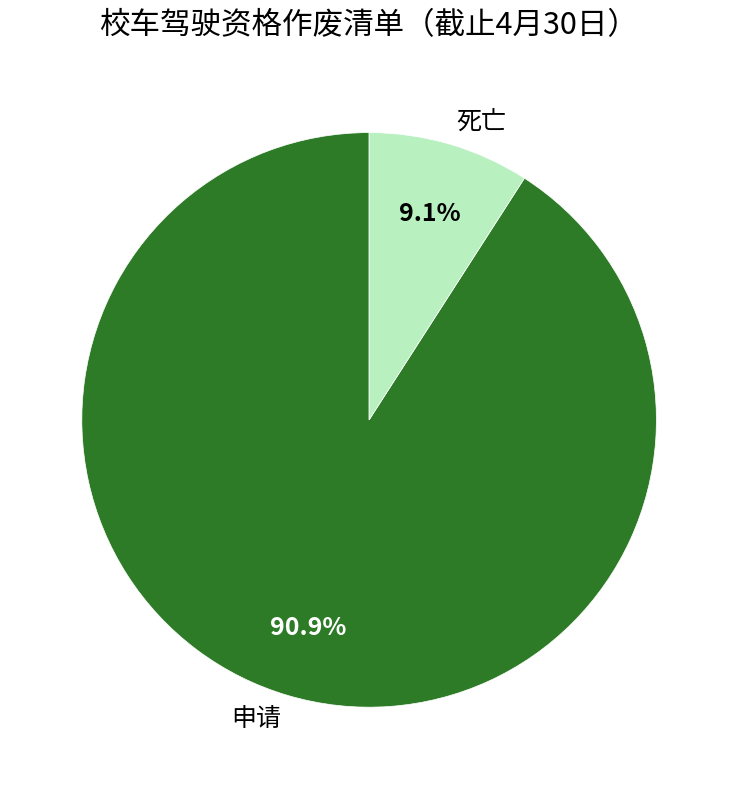

What is the smallest slice in the pie chart?

死亡